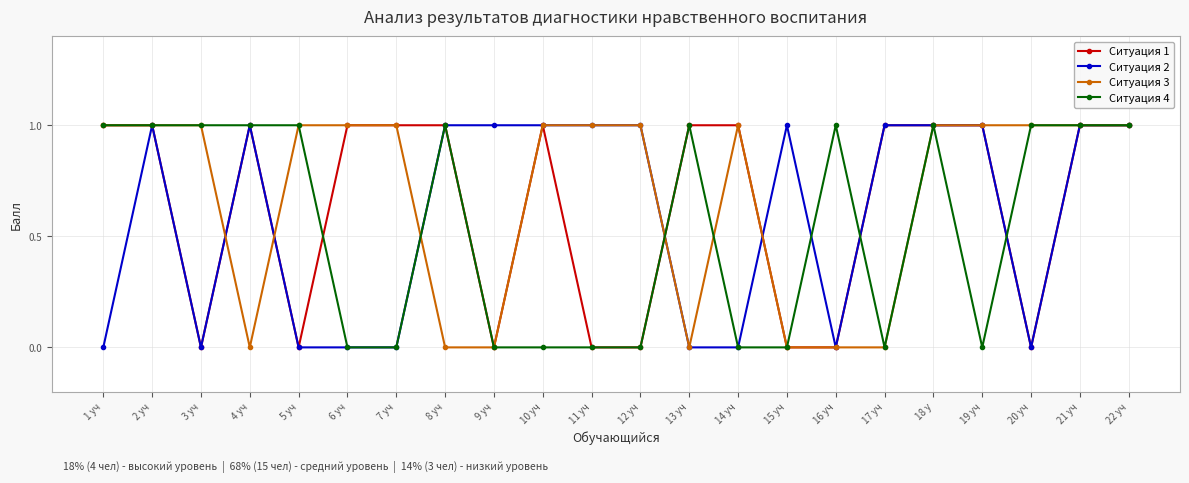

Reading right to left, what are all the values shown in this chart?

Ситуация 1: 1	1	0	1	1	1	0	0	1	1	0	0	1	0	1	1	1	0	1	0	1	1
Ситуация 2: 1	1	0	1	1	1	0	1	0	0	1	1	1	1	1	0	0	0	1	0	1	0
Ситуация 3: 1	1	1	1	1	0	0	0	1	0	1	1	1	0	0	1	1	1	0	1	1	1
Ситуация 4: 1	1	1	0	1	0	1	0	0	1	0	0	0	0	1	0	0	1	1	1	1	1